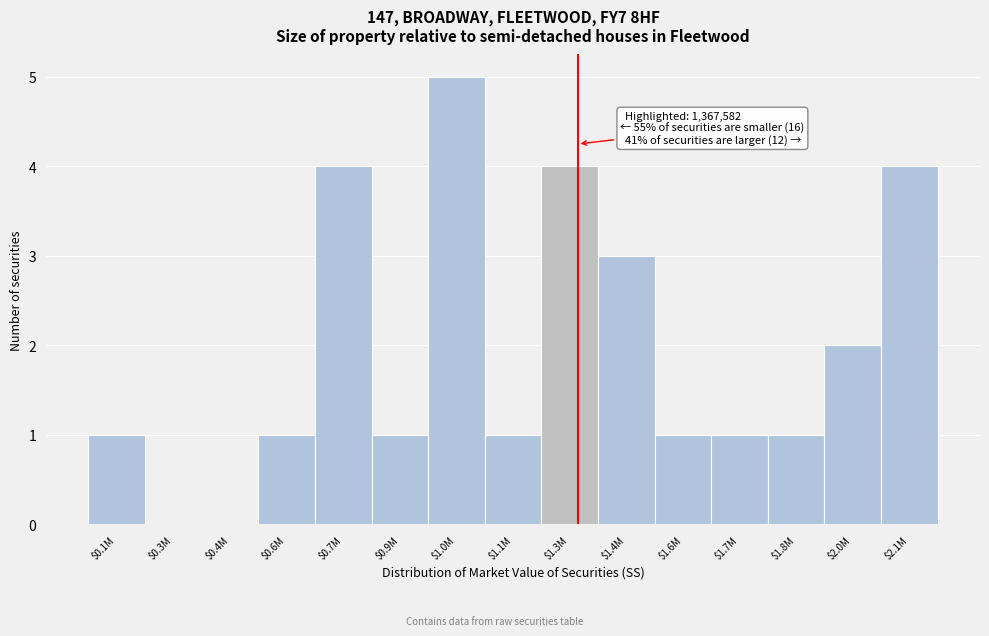

What is the greatest value displayed?

5